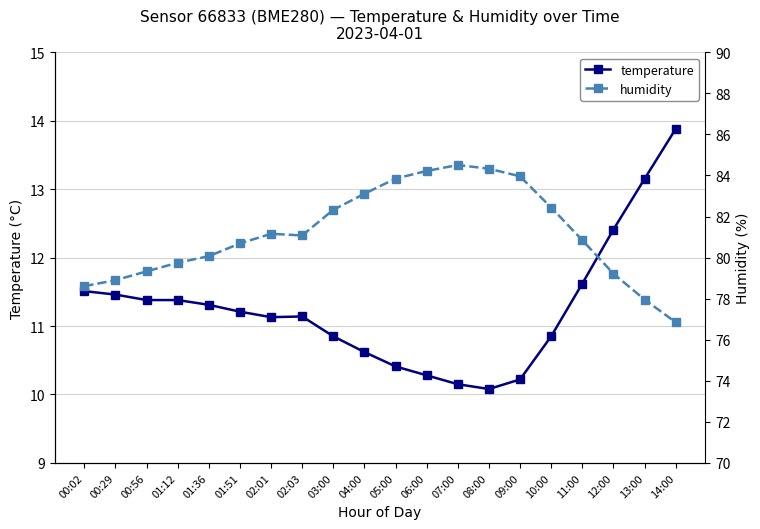

Which label corresponds to the largest value in the chart?

07:00